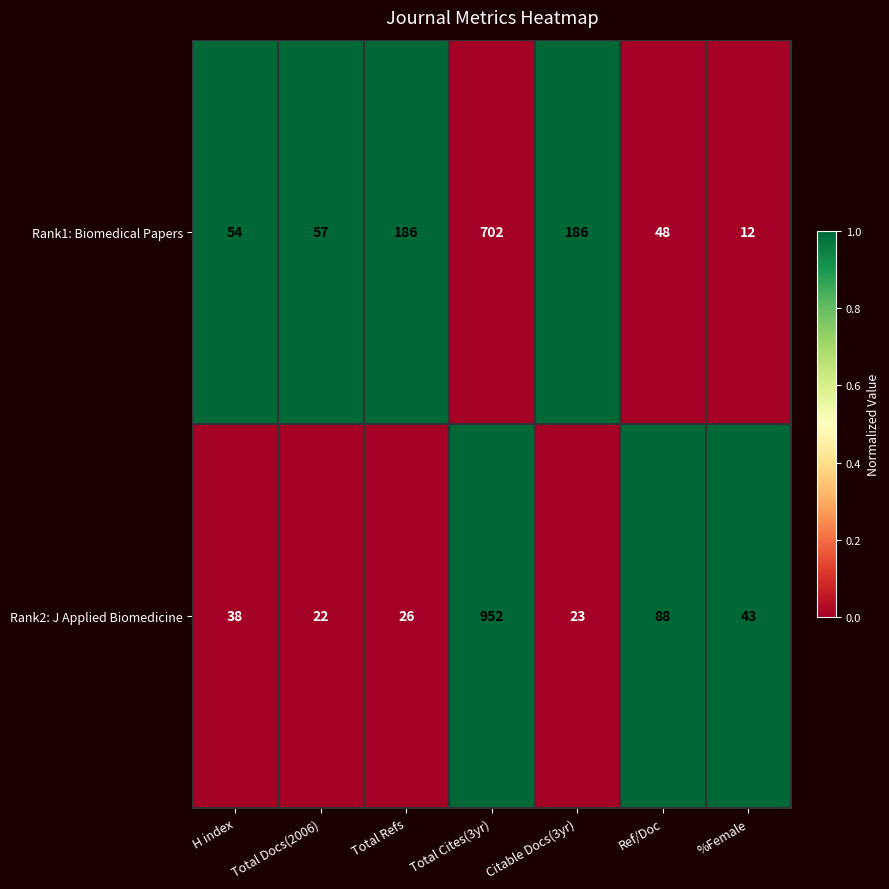

What is the total value across all series at %Female?

55